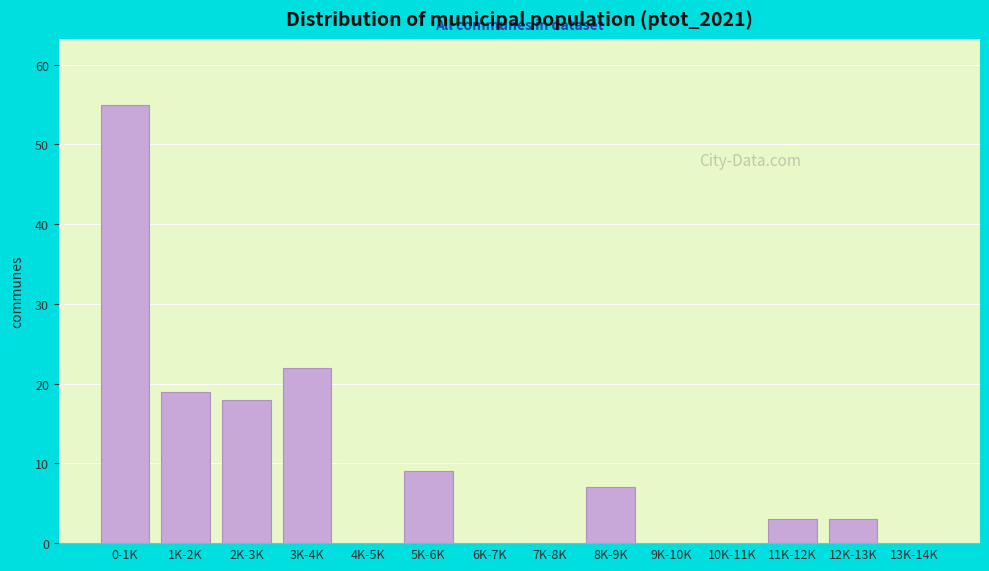

Reading left to right, what are all the values shown in this chart?

0-1K=55	1K-2K=19	2K-3K=18	3K-4K=22	4K-5K=0	5K-6K=9	6K-7K=0	7K-8K=0	8K-9K=7	9K-10K=0	10K-11K=0	11K-12K=3	12K-13K=3	13K-14K=0